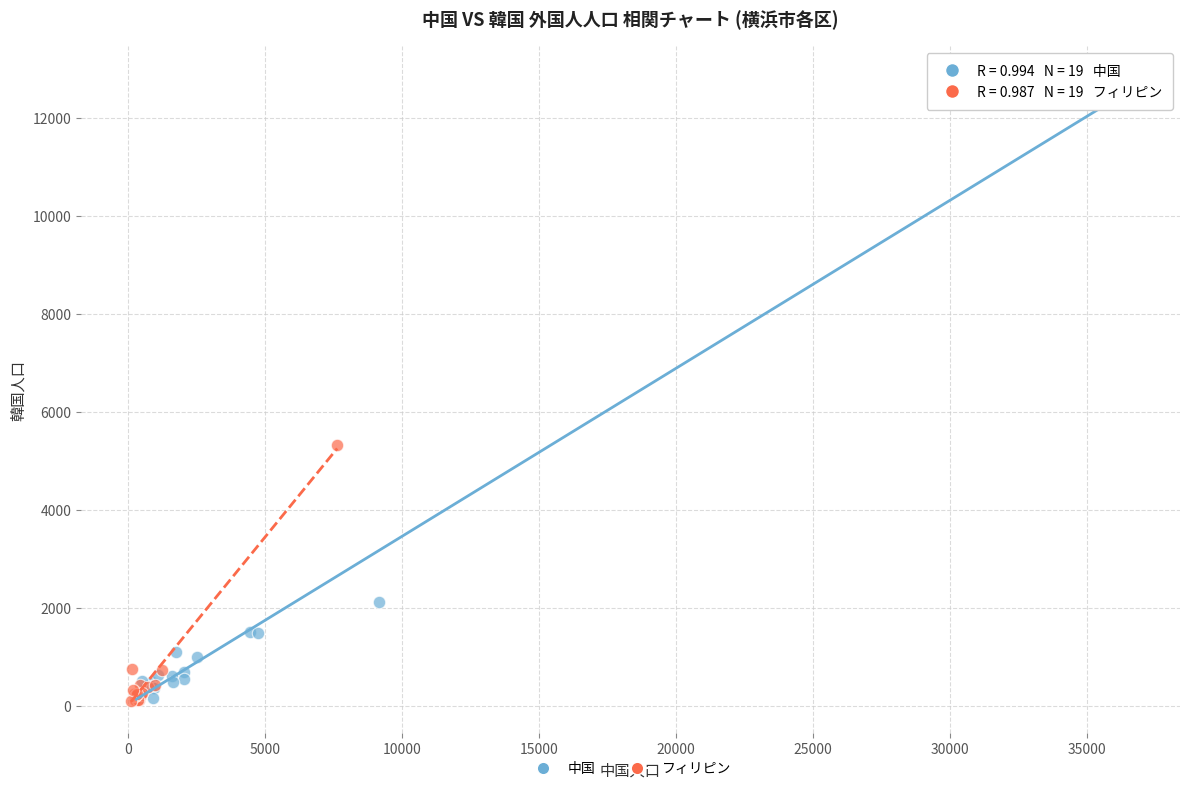

What are all the series names shown in the legend?

中国, フィリピン